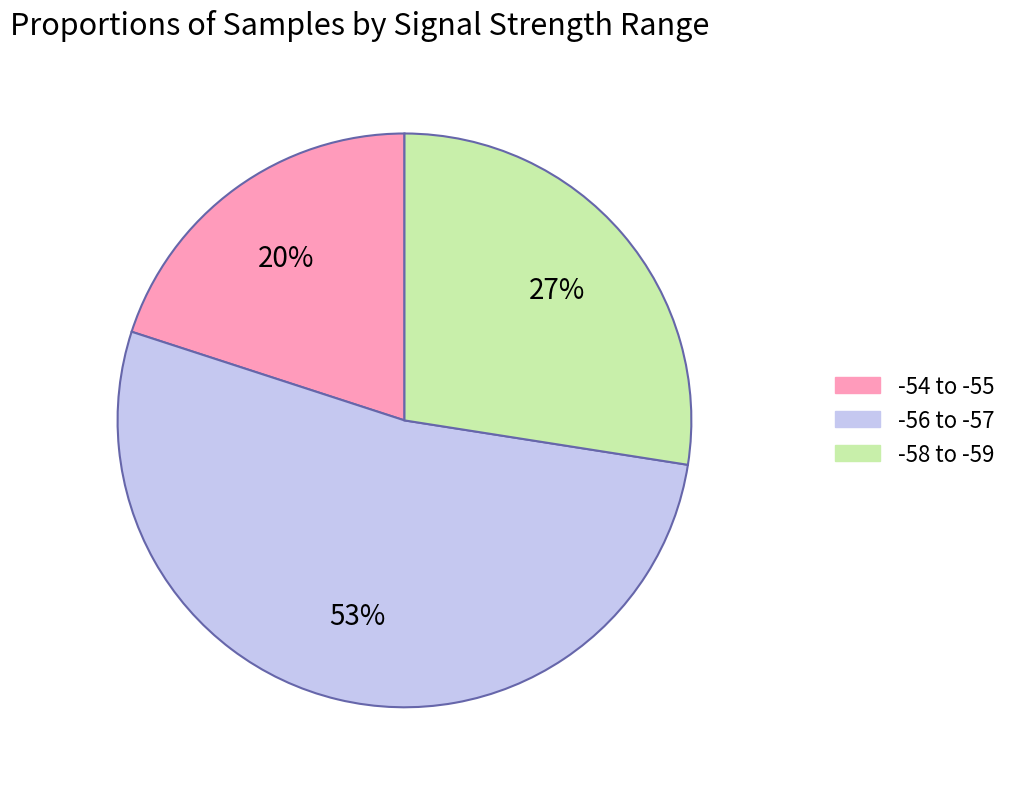

To the nearest percent, what is the difference between the largest and smallest slice percentages?

33%